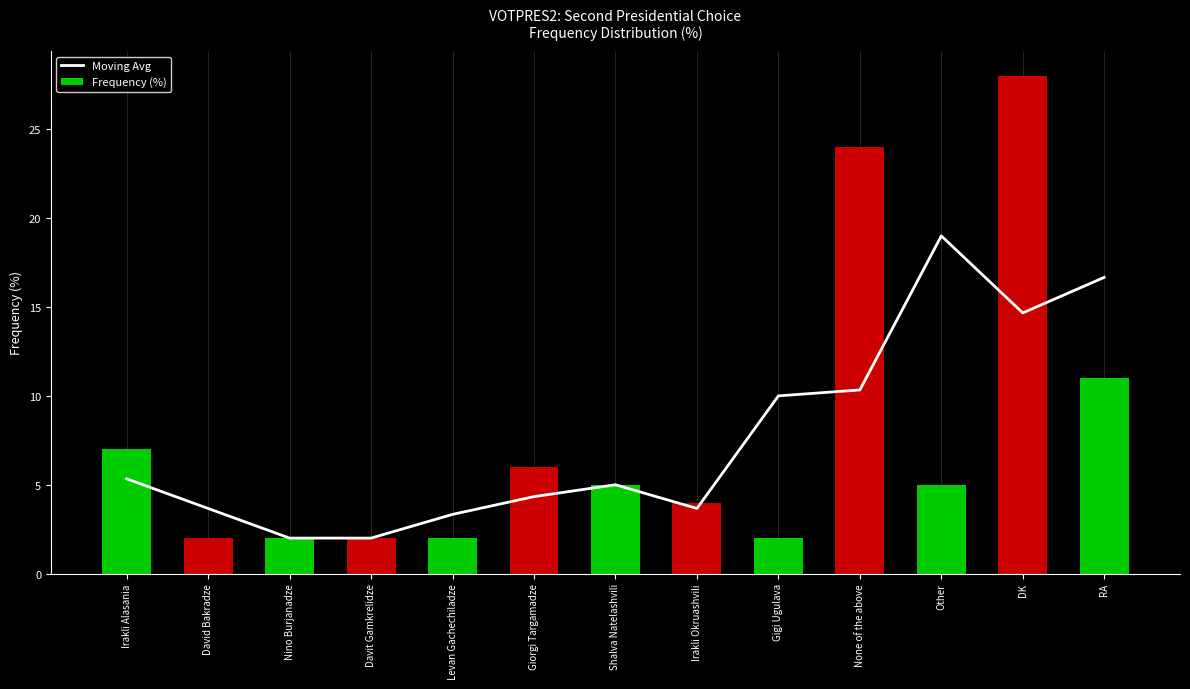

What is the total value across all series at Other?

24.0